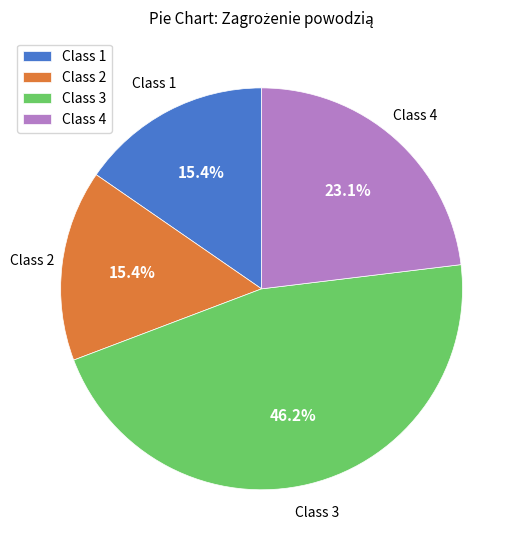

Does Class 3 represent more than half of the total?

No